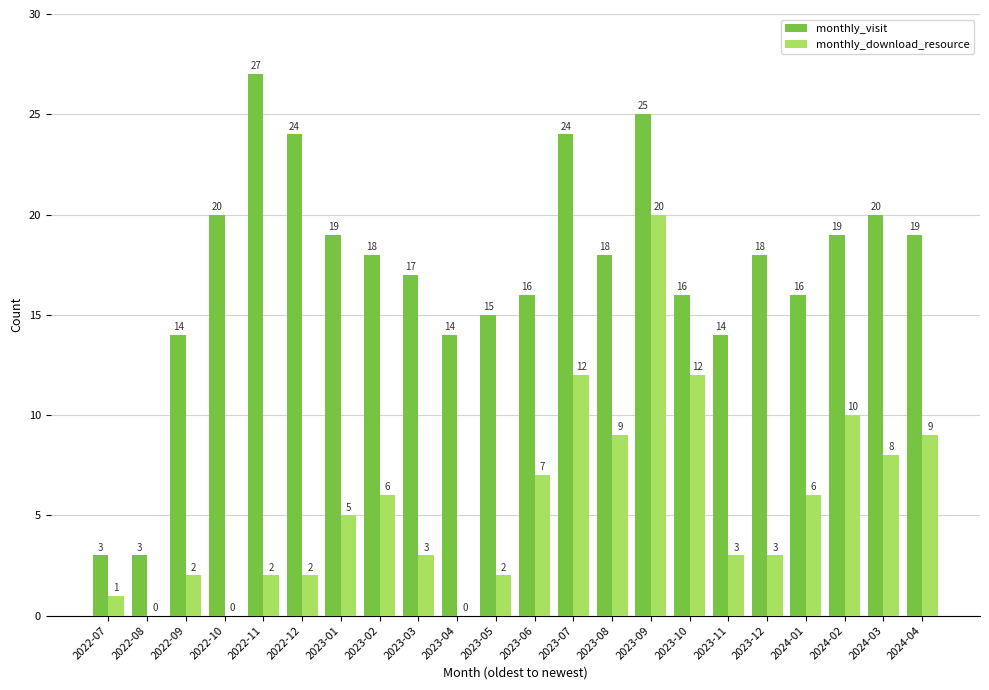

Which series has the largest total across all categories?

monthly_visit